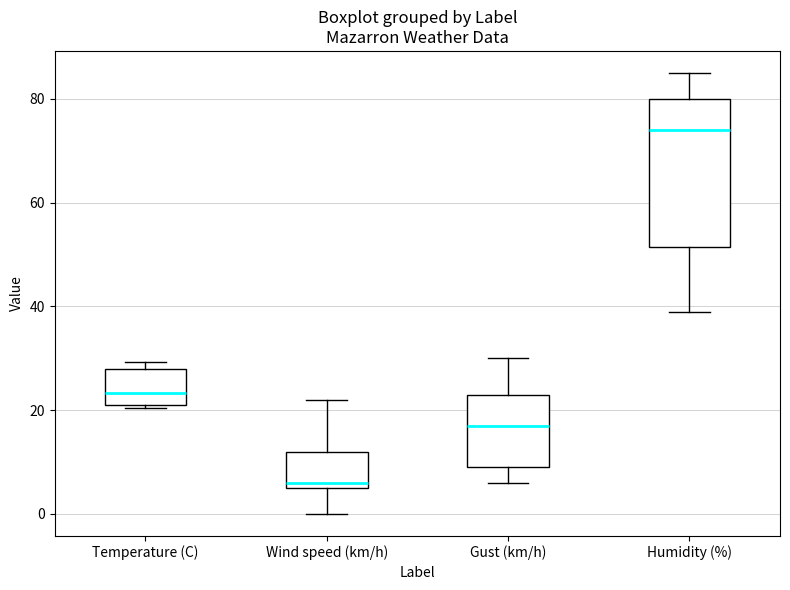

Comparing the boxes themselves (not the whiskers), which one is the tallest?

Humidity (%)